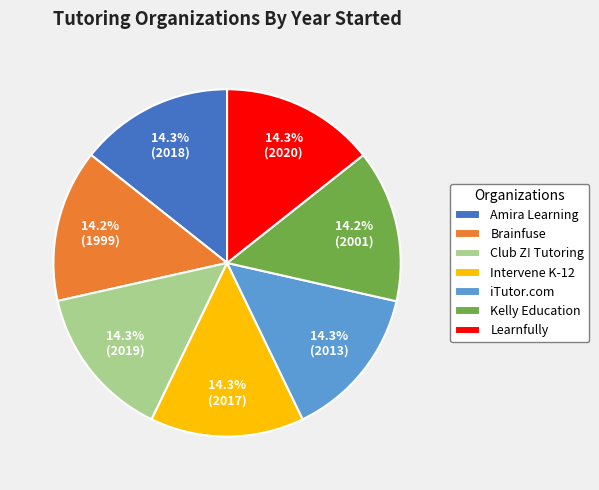

How much of the chart is everything except iTutor.com?

85.7%